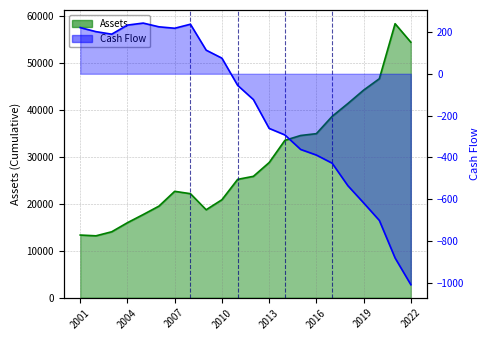

What is the smallest value displayed?

-1010.2